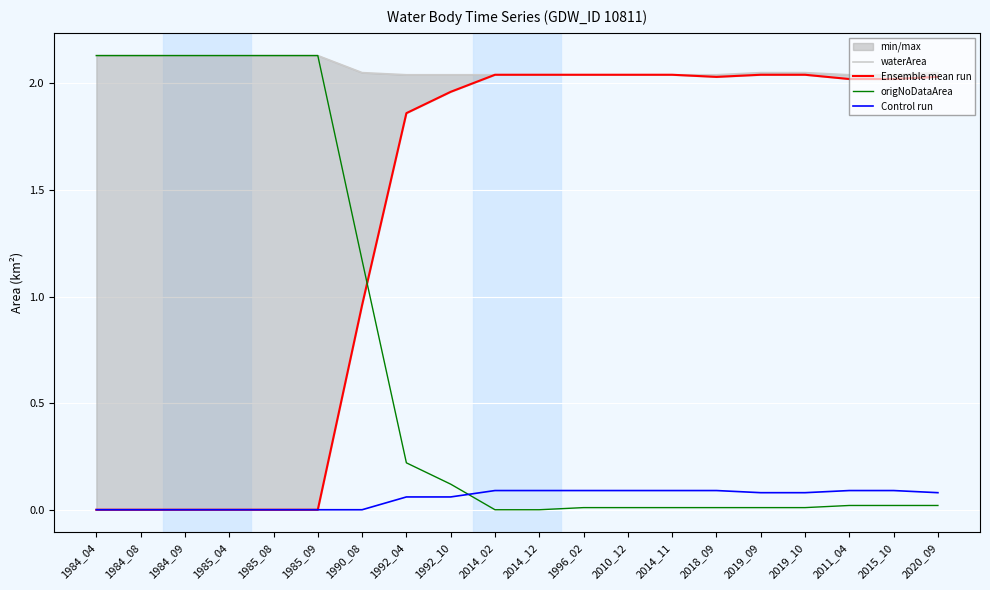

Rank the series by their maximum value, from lowest to highest.

Control run, Ensemble mean run, waterArea, origNoDataArea